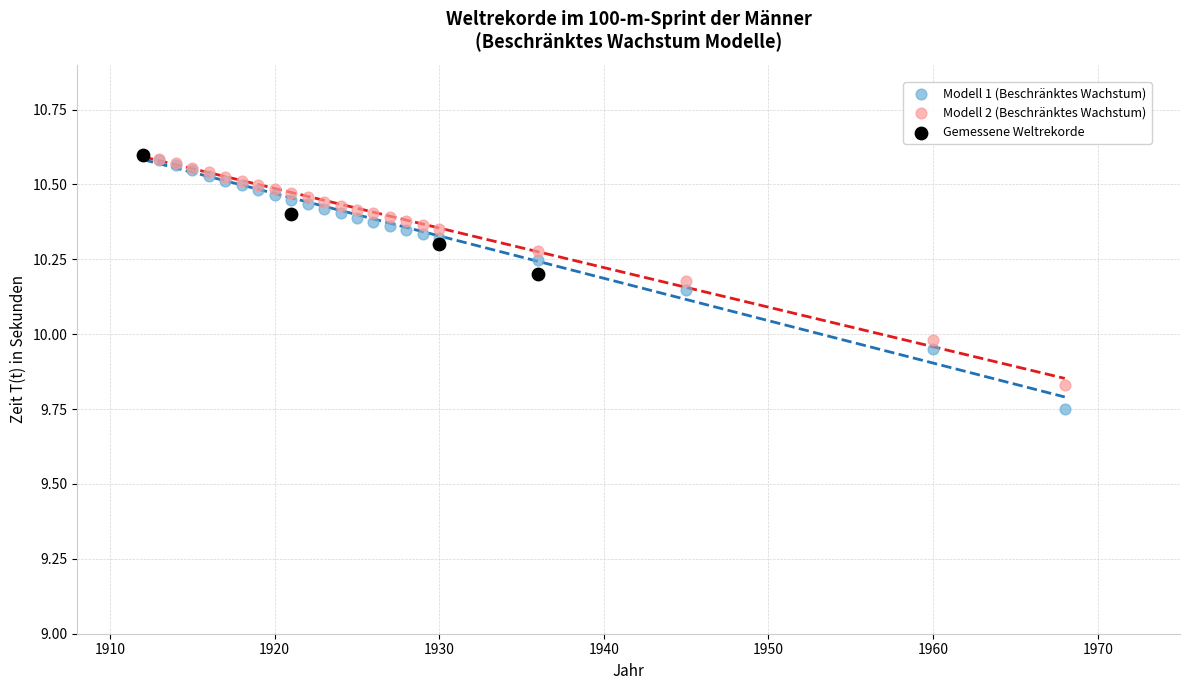

Which series contains the lowest Y value?

Modell 1 (Beschränktes Wachstum)